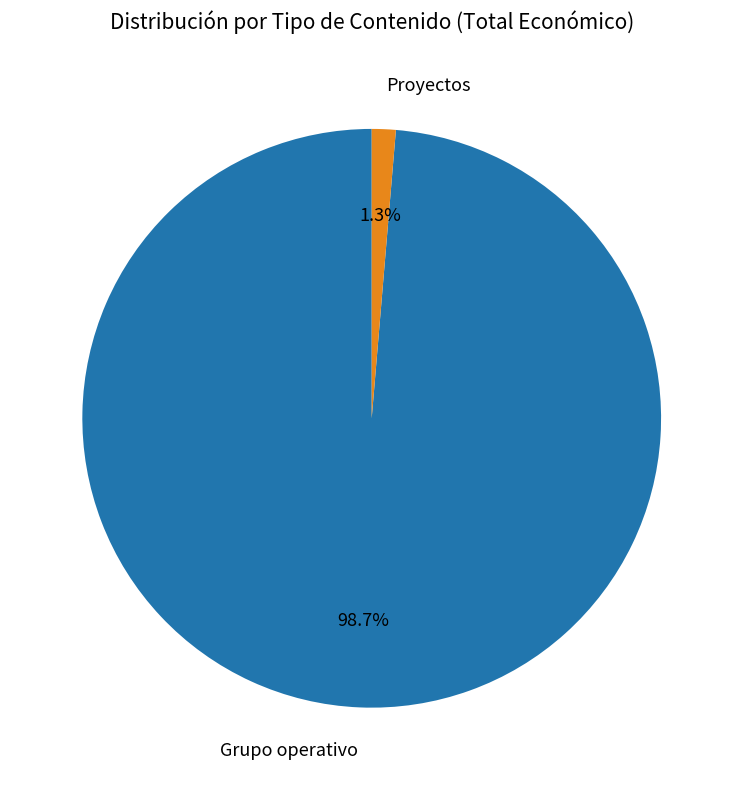

Which category has the biggest portion of the pie?

Grupo operativo